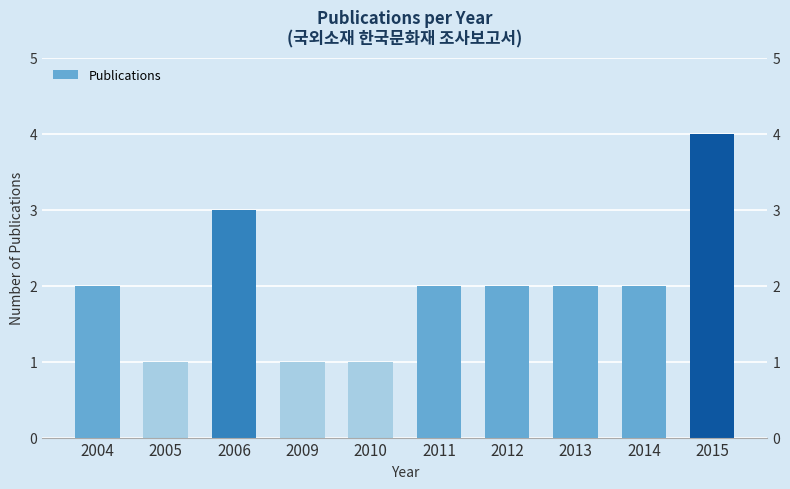

How many data points are above 2?

2